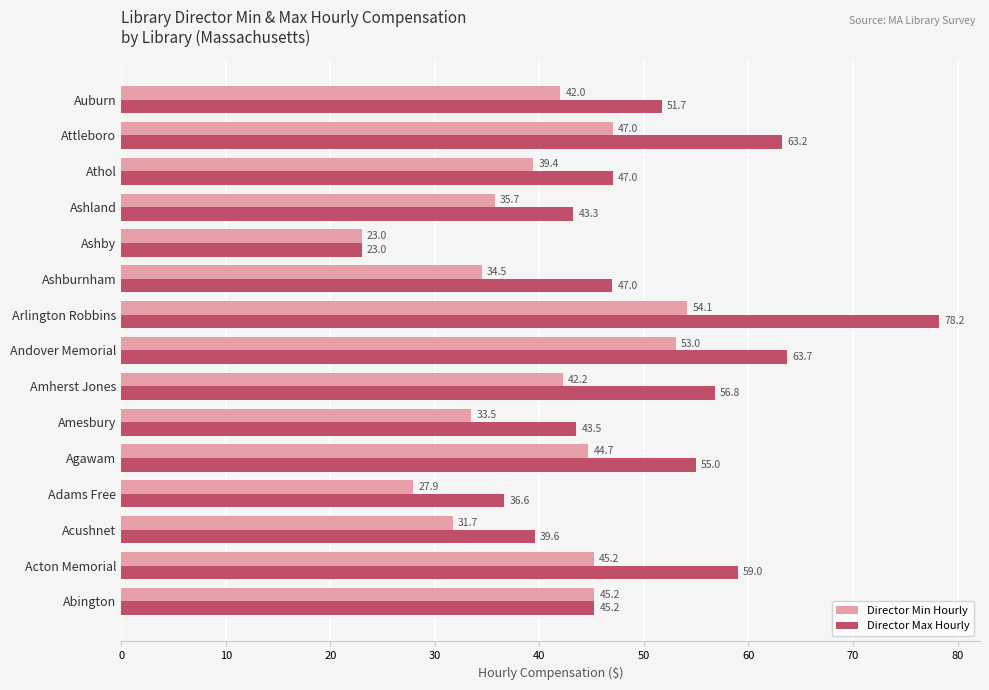

Is it true that Director Max Hourly equals 81.3 at Amherst Jones?

False